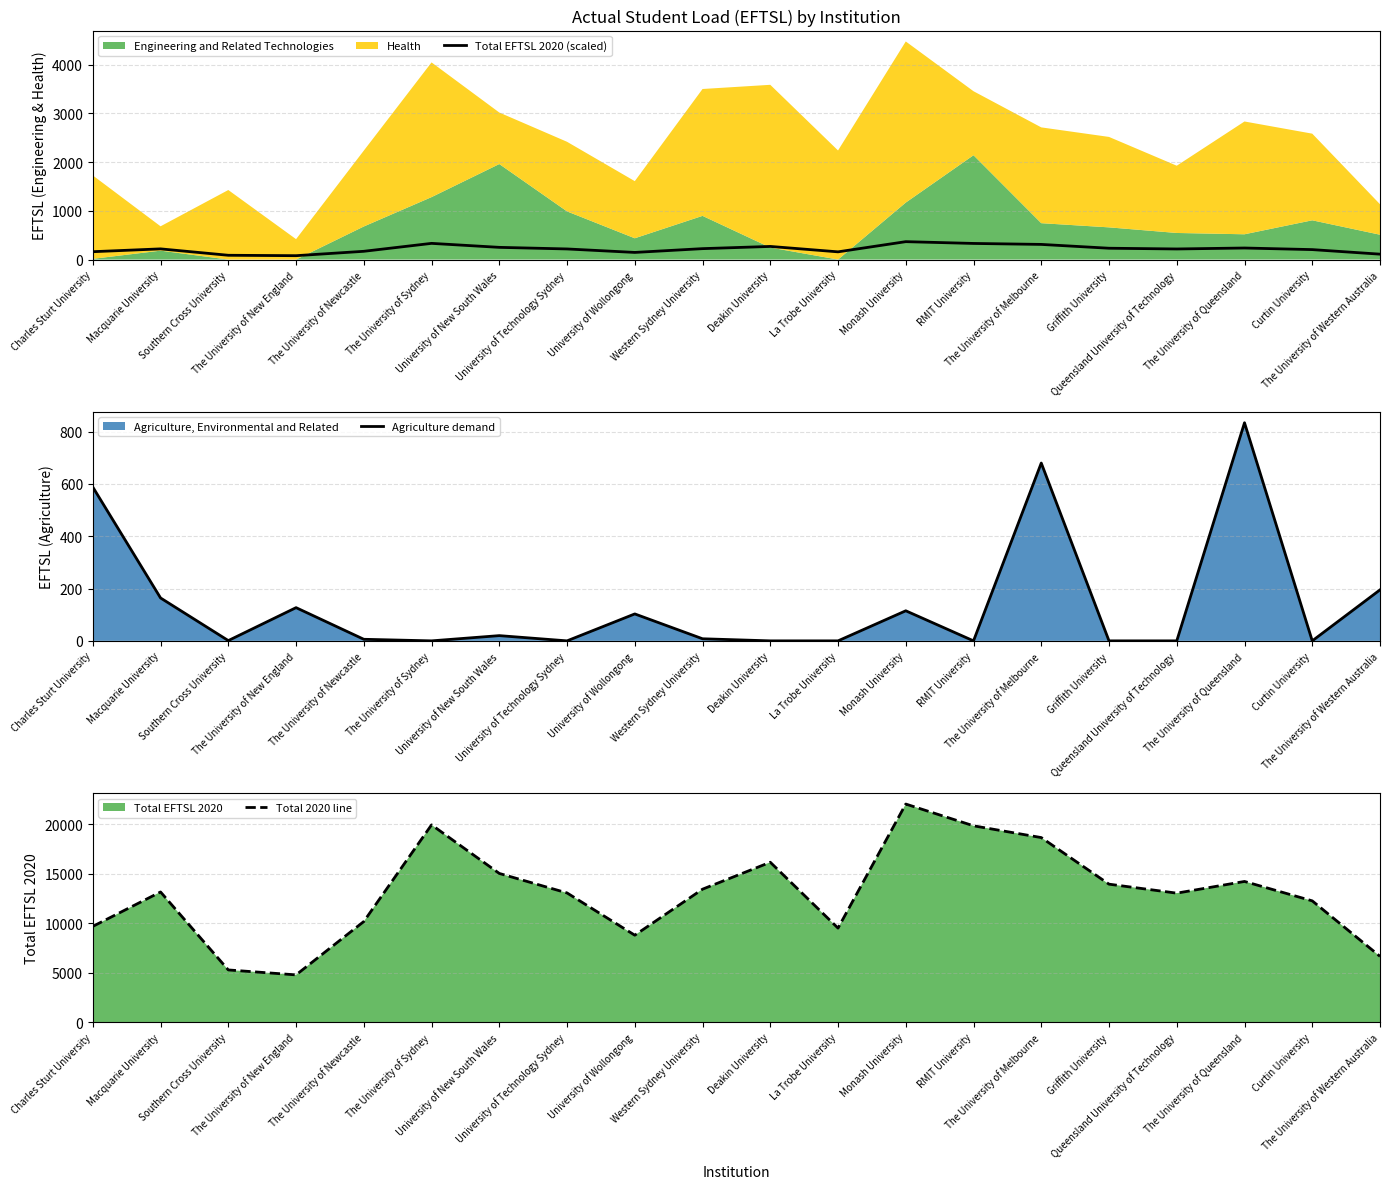

Which series has the widest spread of values?

Total 2020 line